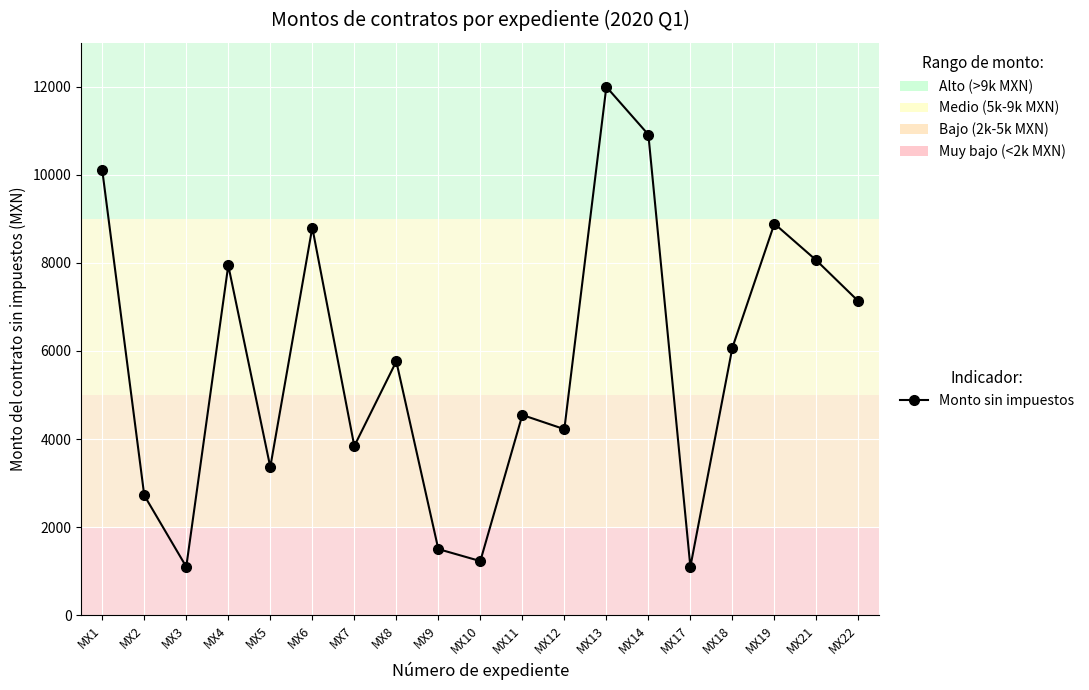

Which has a higher value, MX19 or MX17?

MX19